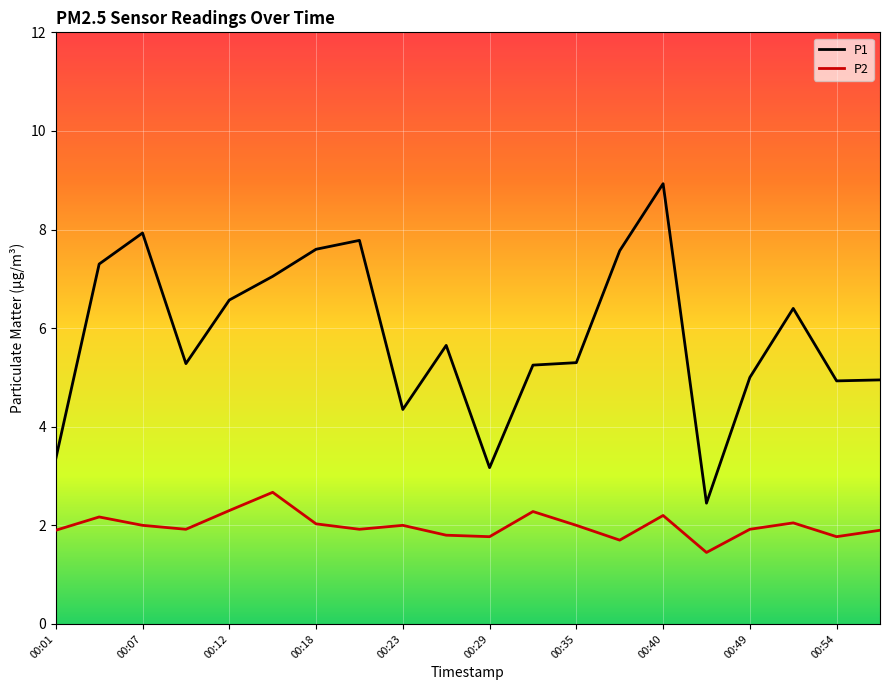

Rank the series by their average value, from lowest to highest.

P2, P1